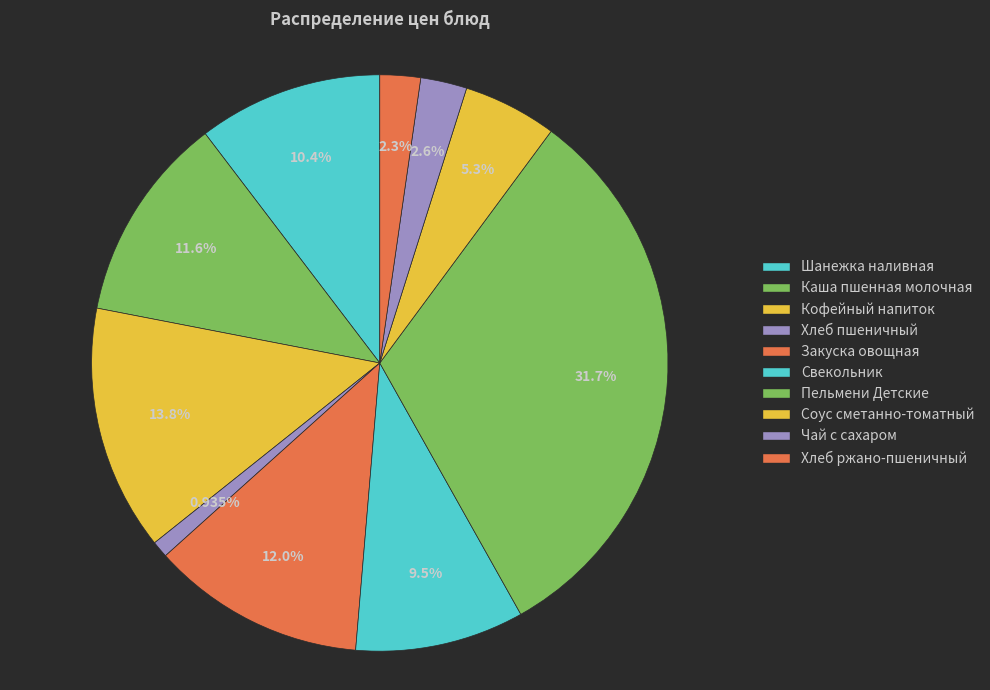

True or false: Пельмени Детские accounts for 43% of the total.

False